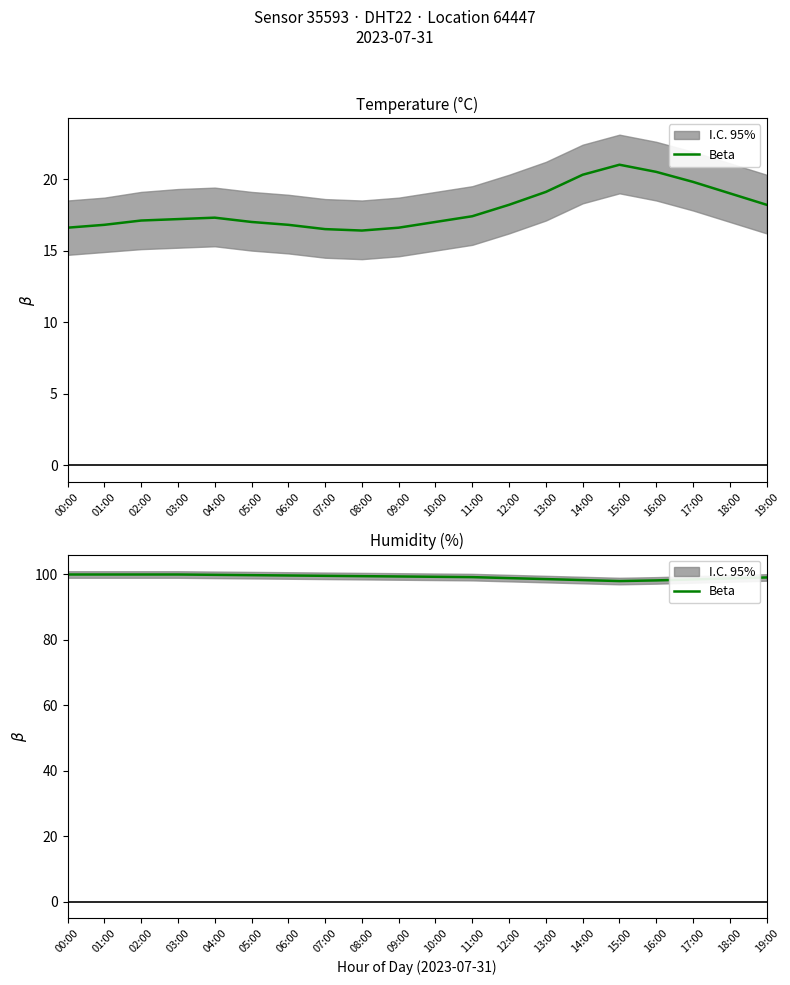

What is the approximate value at 00:00?

99.9